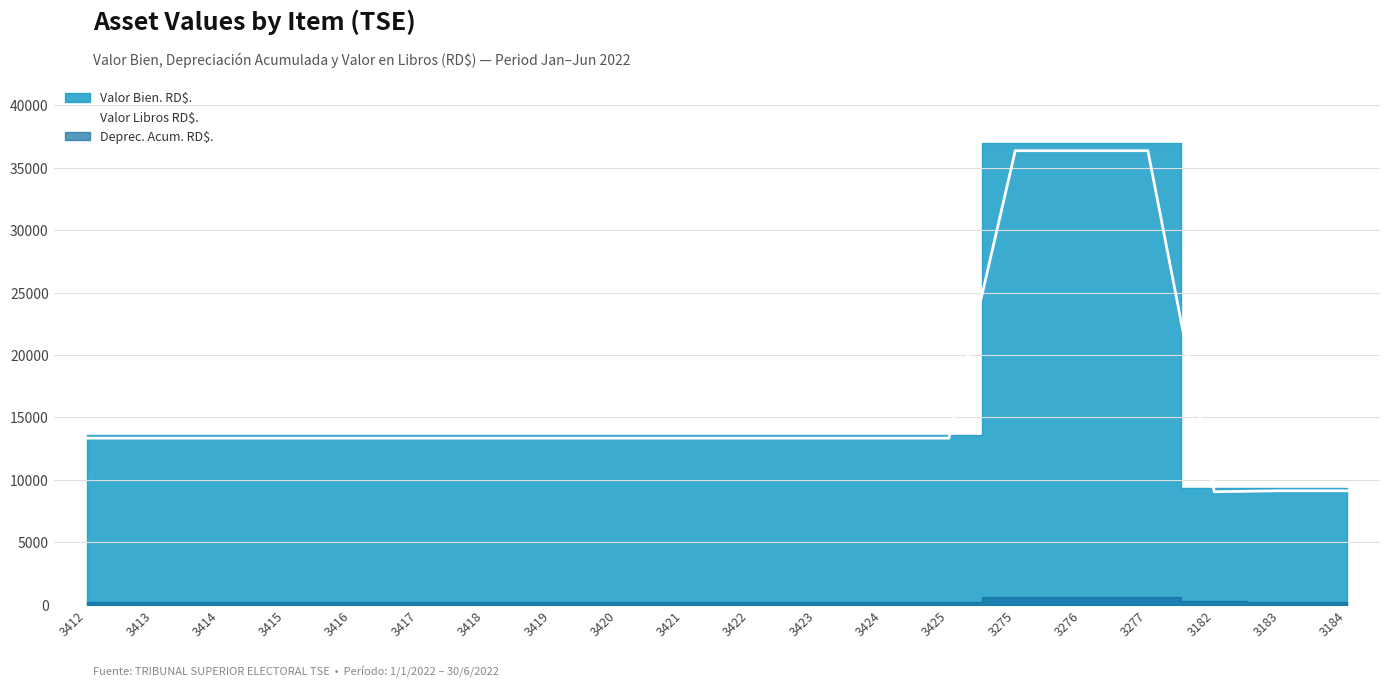

Reading left to right, transcribe all the data shown in this chart.

13342.9	13342.9	13342.9	13342.9	13342.9	13342.9	13342.9	13342.9	13342.9	13342.9	13342.9	13342.9	13342.9	13342.9	36375.5	36375.5	36375.5	9048.5	9126.5	9126.5